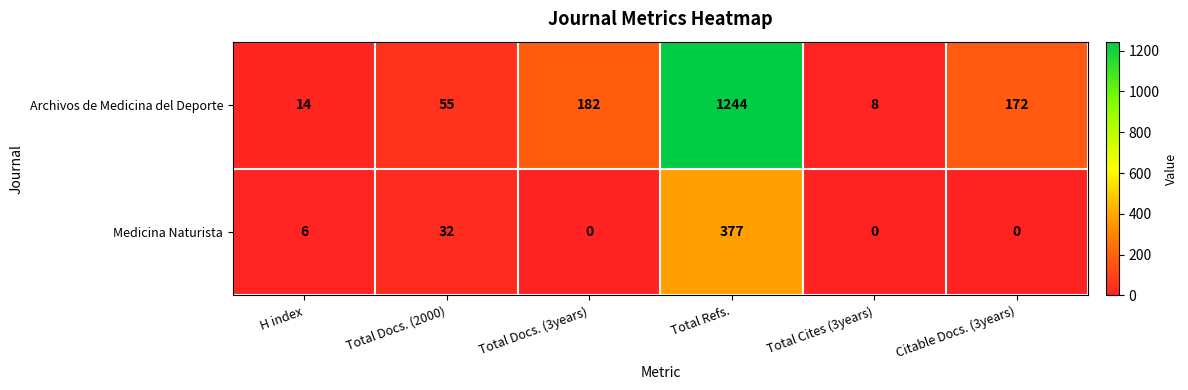

Rank the series by their maximum value, from lowest to highest.

Medicina Naturista, Archivos de Medicina del Deporte